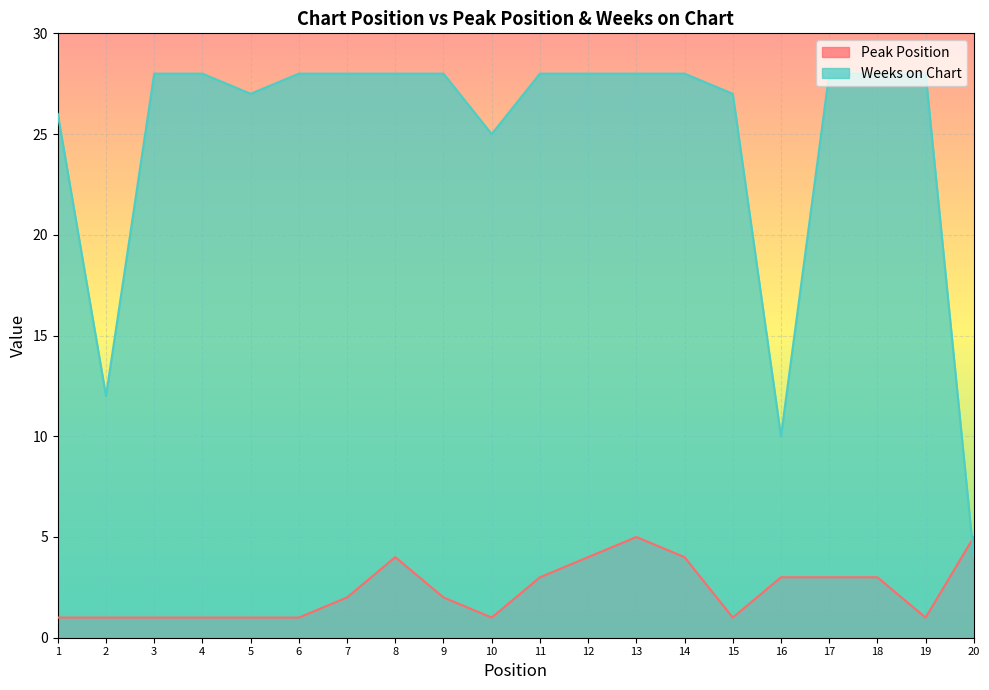

What is the greatest value displayed?

28